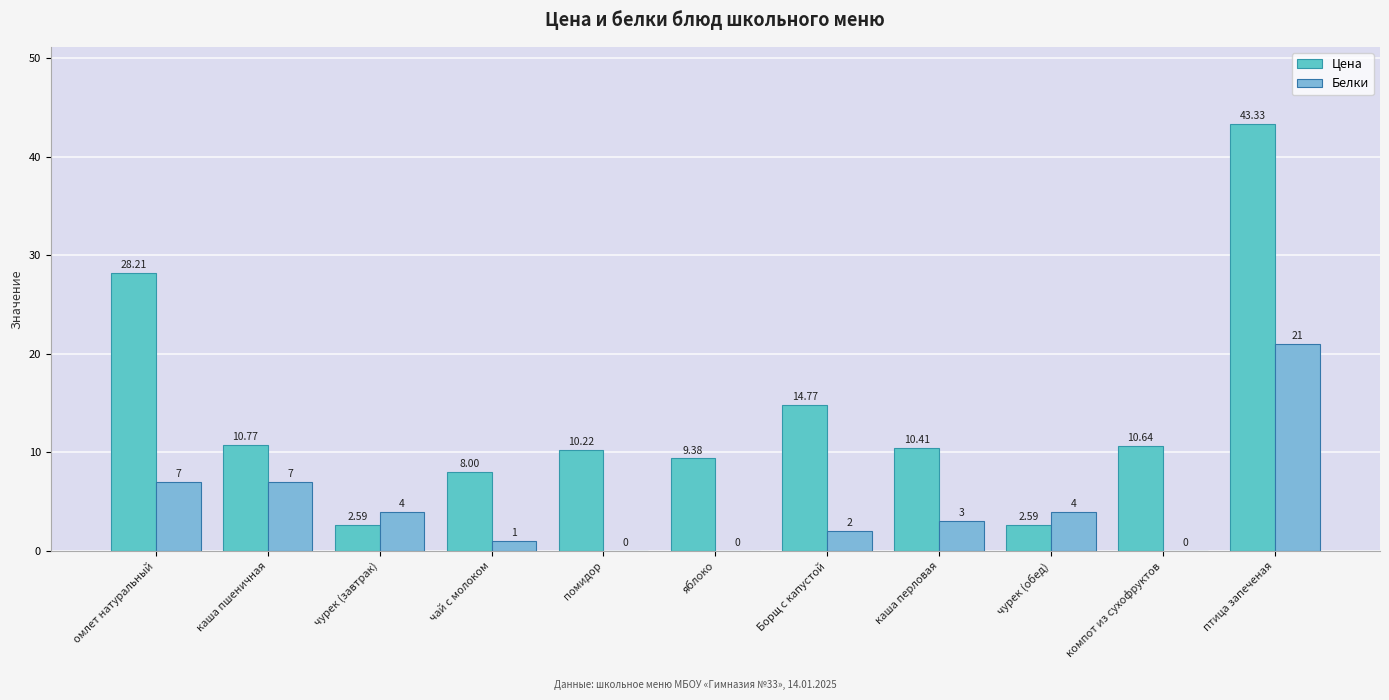

How many distinct data groups are displayed?

2